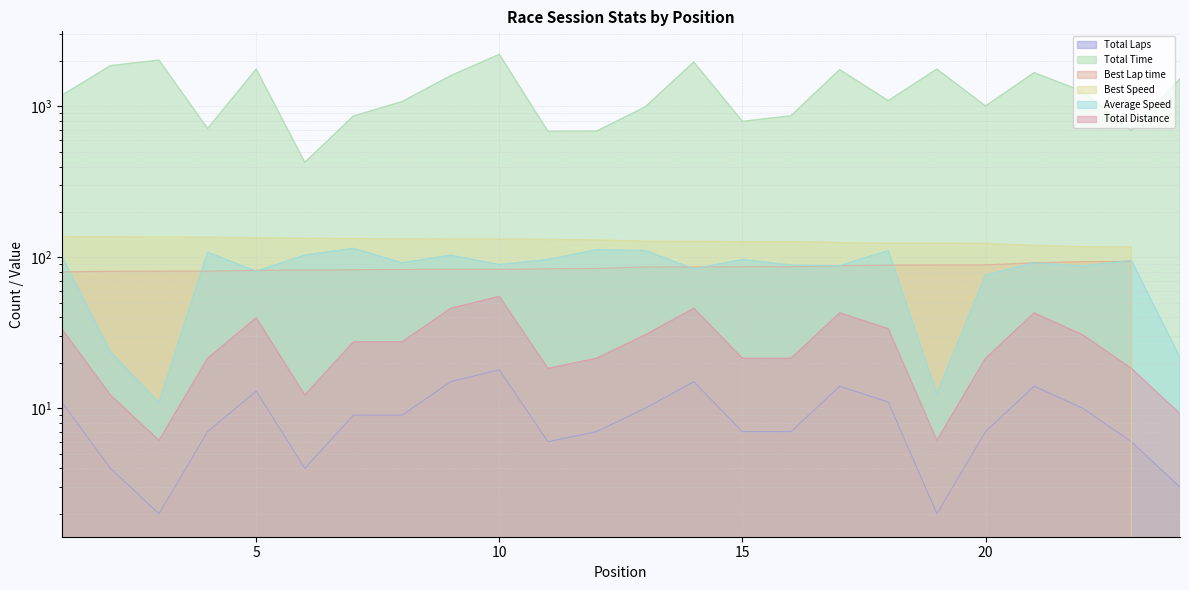

How many lines are shown in the chart?

6